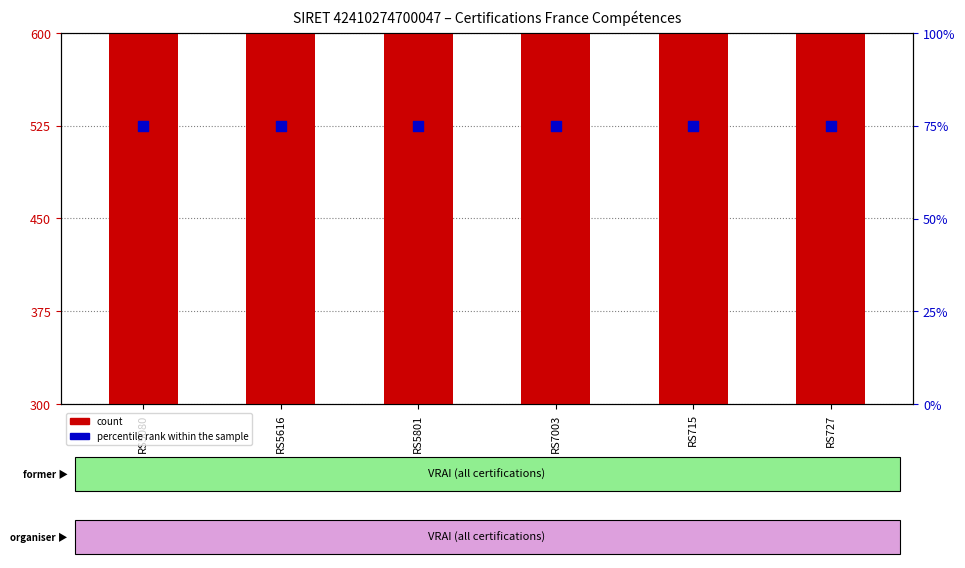

At how many categories does at least one series exceed 551?

1